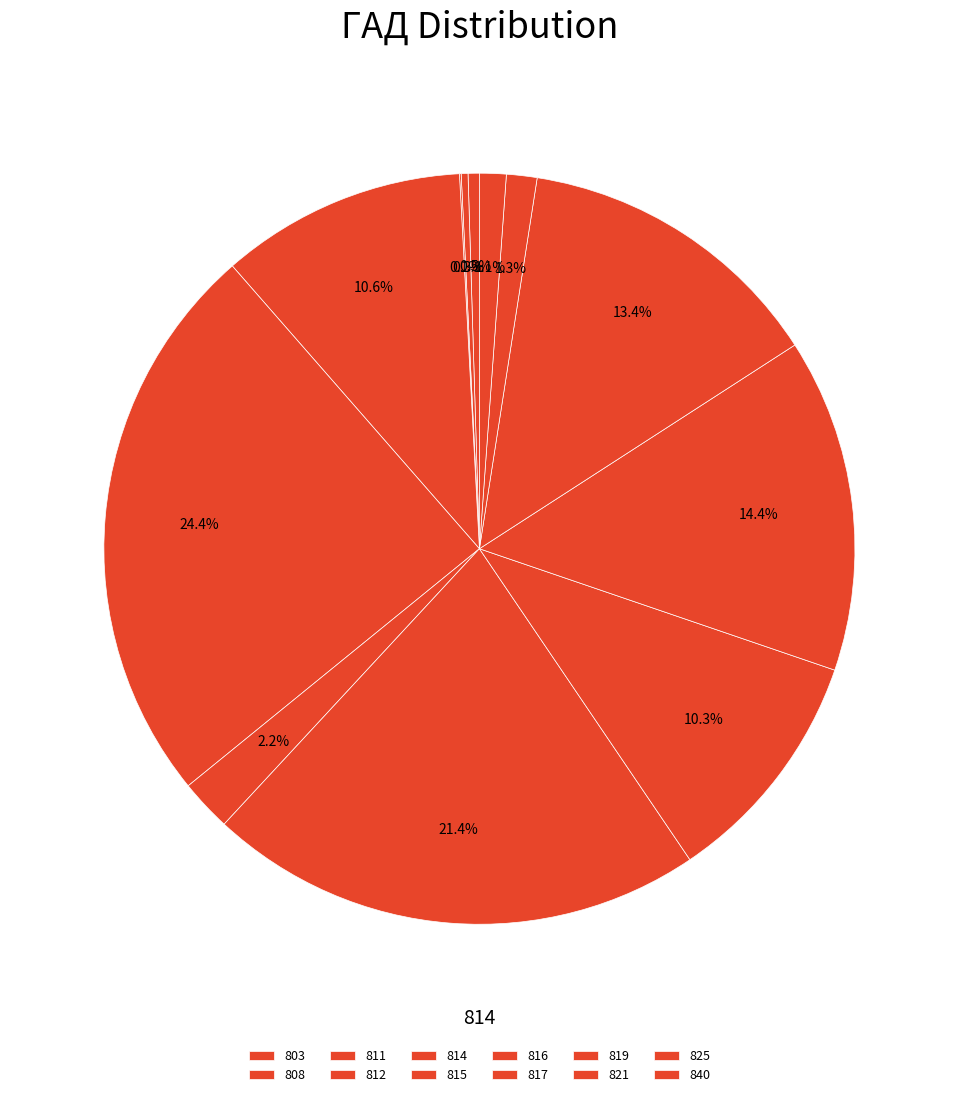

Is it true that 812 is 1% of the pie?

True